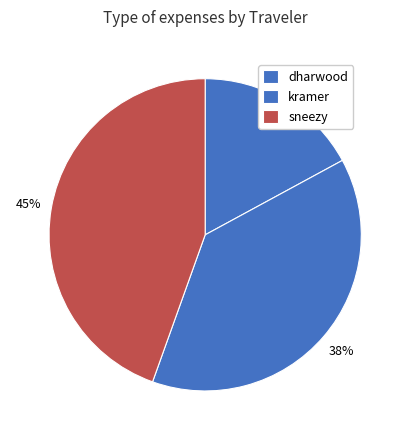

Is there a majority slice in this chart?

No